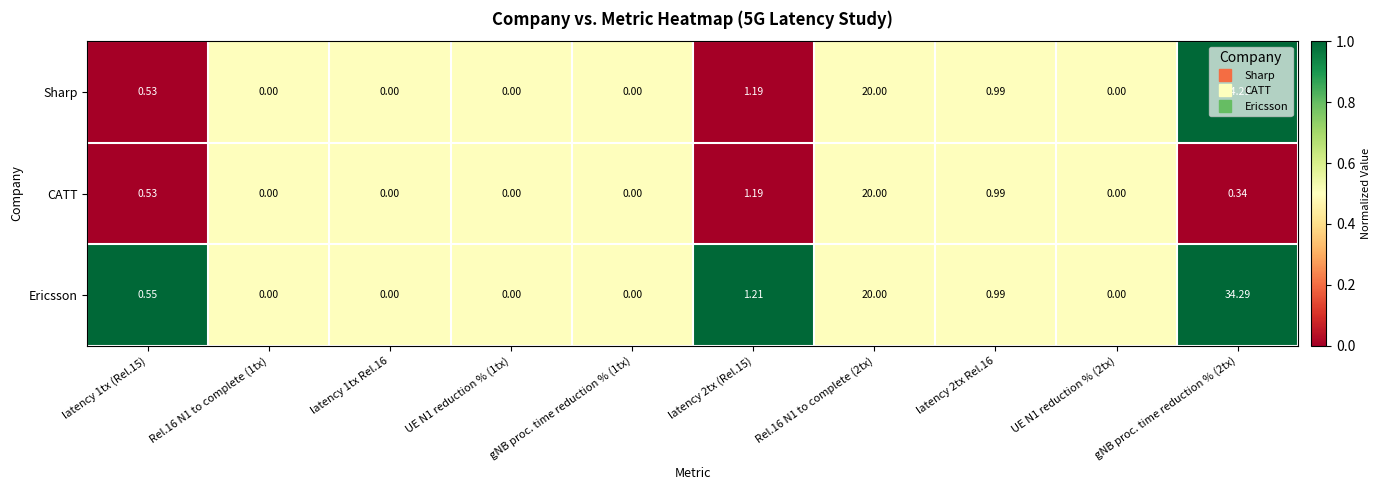

Which series has the largest total across all categories?

Ericsson